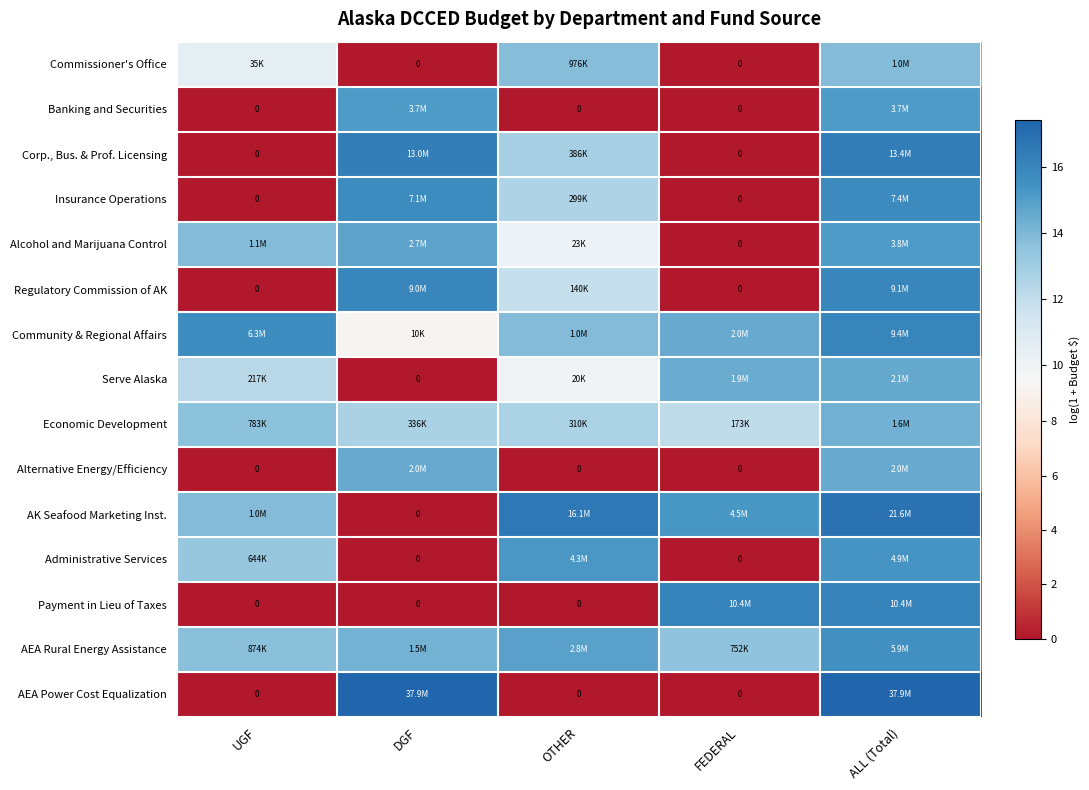

True or false: Corp., Bus. & Prof. Licensing has a value of -10.5 at UGF.

False